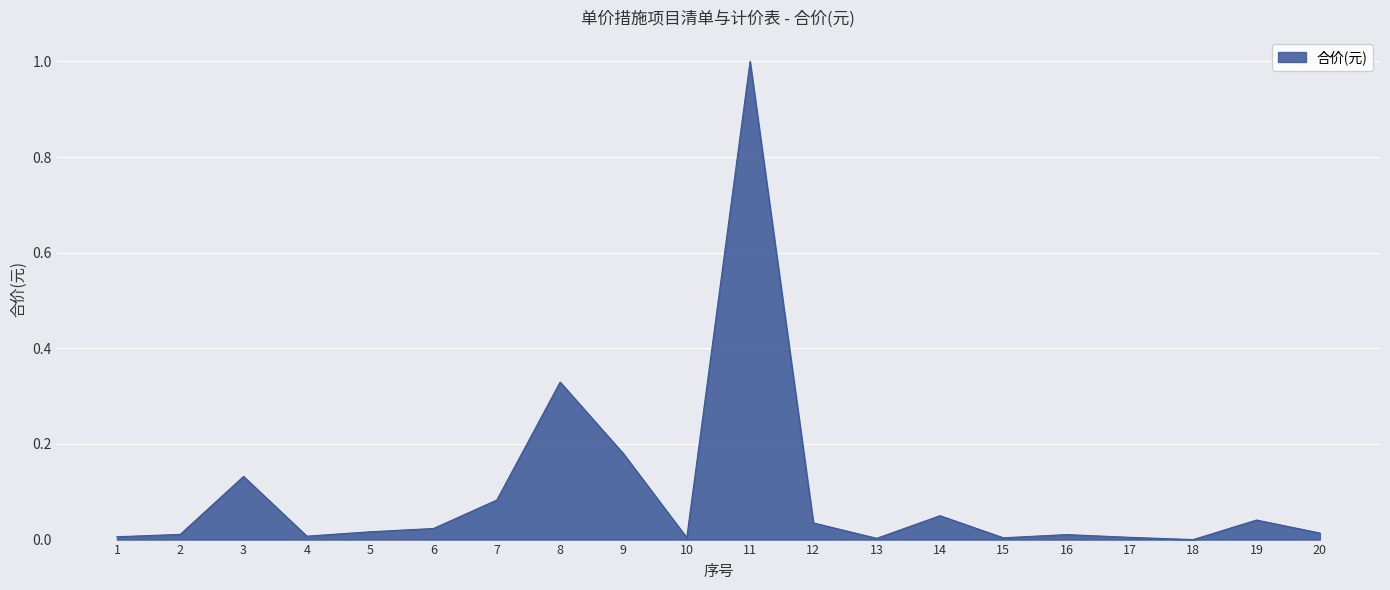

What is the greatest value displayed?

1.0